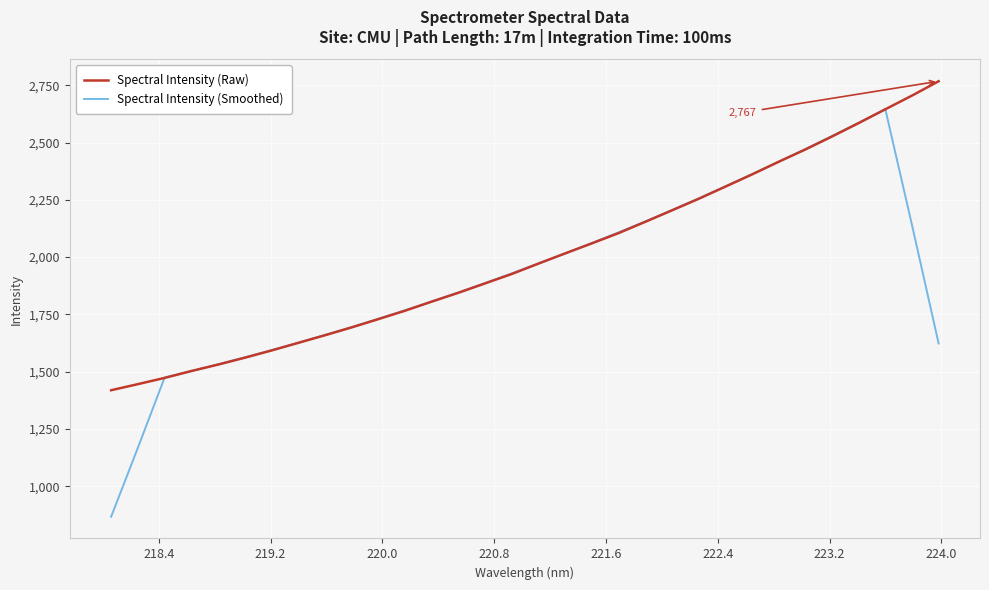

What is the maximum value shown in the chart?

2767.4